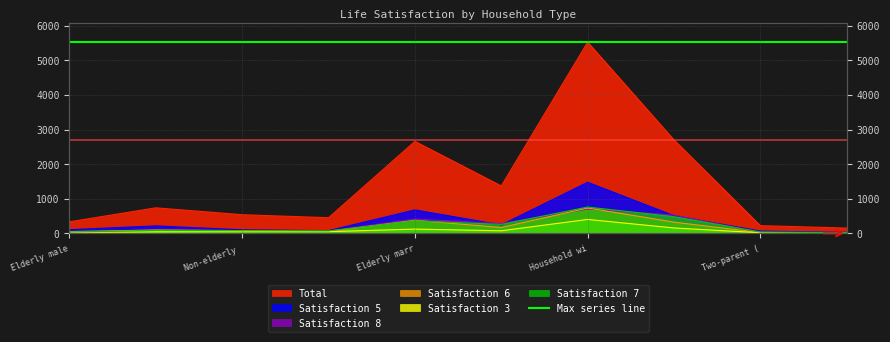

Where is Satisfaction 8 nearest to the value 360?

Elderly marr